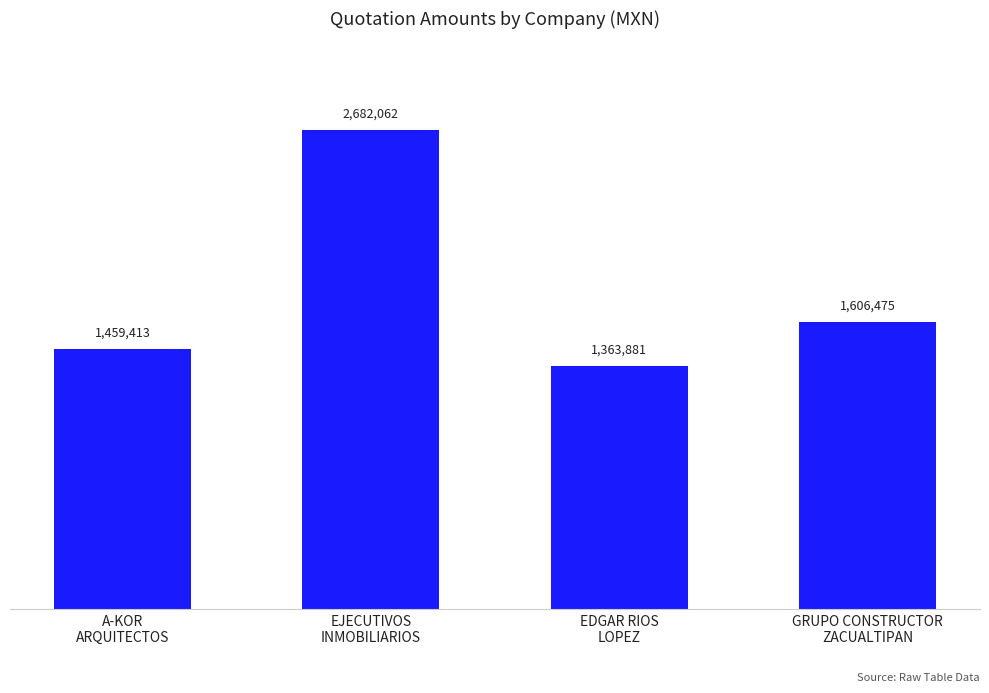

Between GRUPO CONSTRUCTOR
ZACUALTIPAN and EJECUTIVOS
INMOBILIARIOS, which is larger?

EJECUTIVOS
INMOBILIARIOS